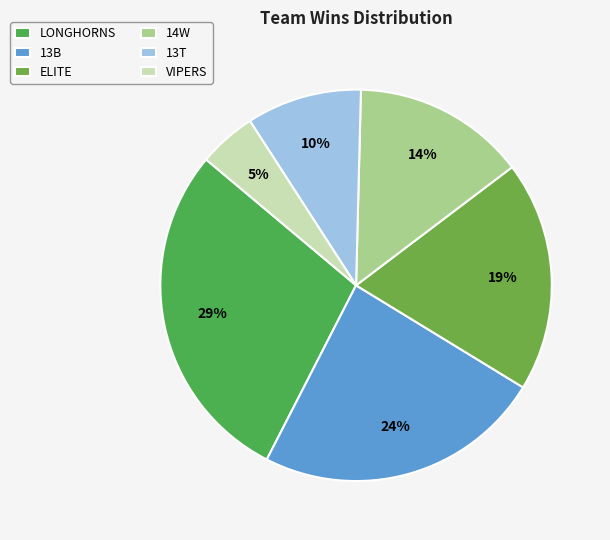

To the nearest percent, what portion does ELITE represent?

19%